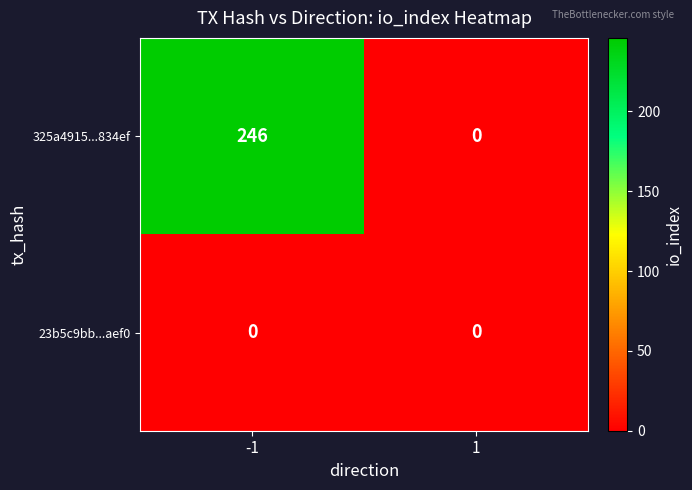

The 325a4915...834ef series shows -74 at 1. True or false?

False